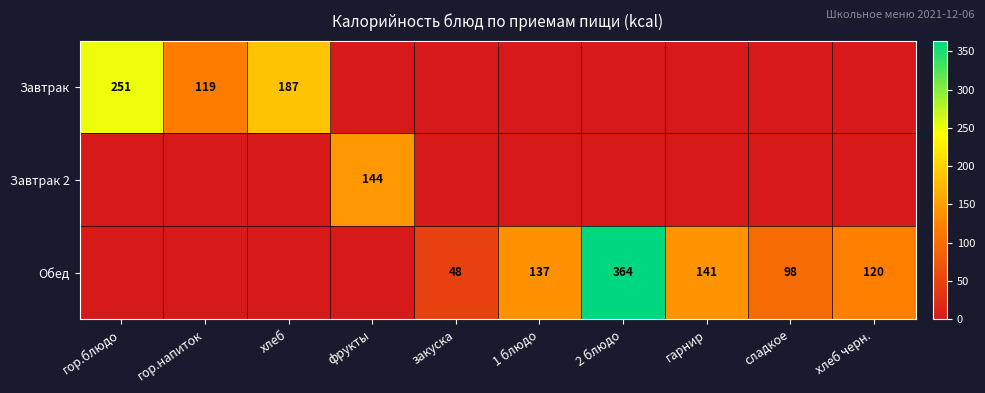

The value of Завтрак 2 at фрукты is 144. True or false?

True